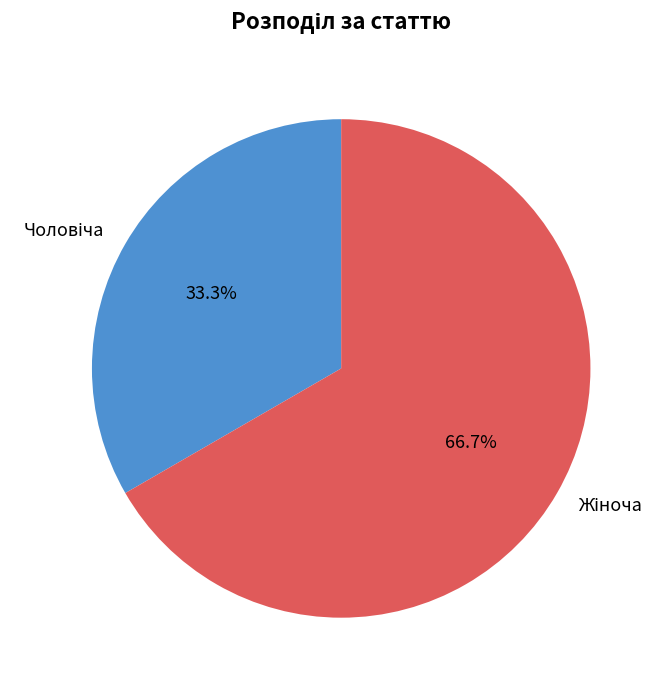

Does any single category account for the majority?

Yes